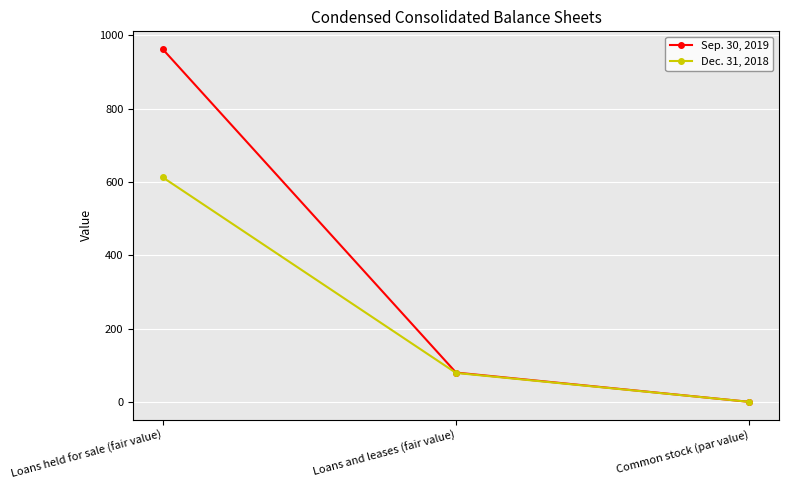

Rank the categories by Sep. 30, 2019 value from lowest to highest.

Common stock (par value), Loans and leases (fair value), Loans held for sale (fair value)